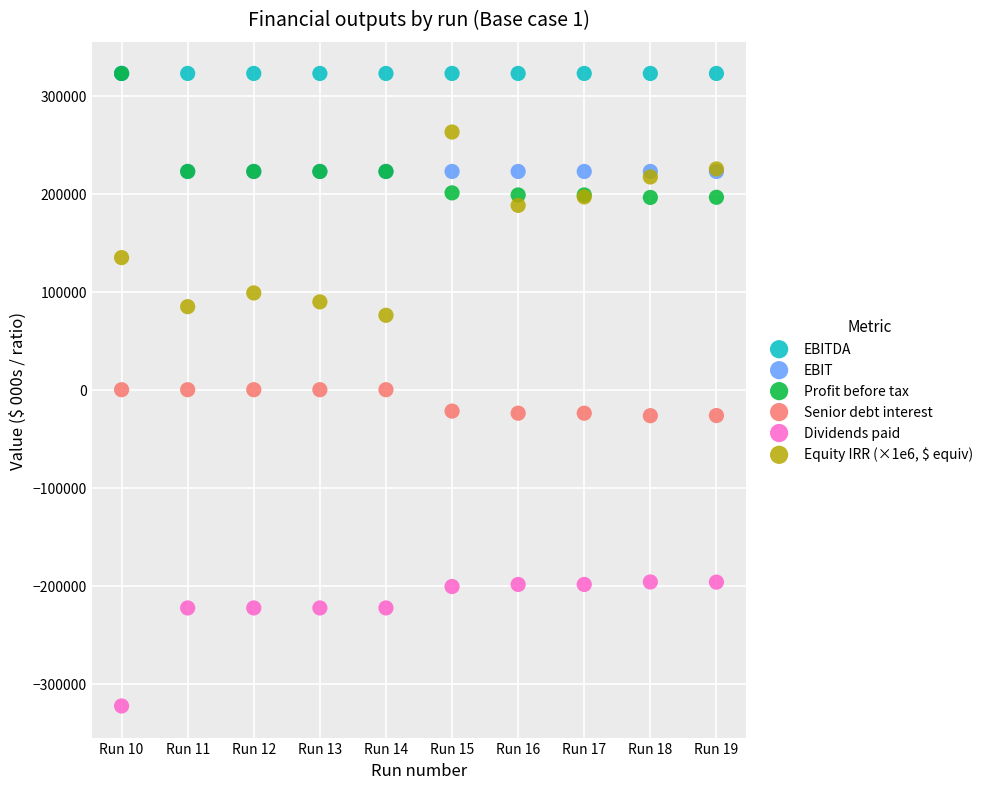

Which series reaches the minimum Y coordinate?

Dividends paid